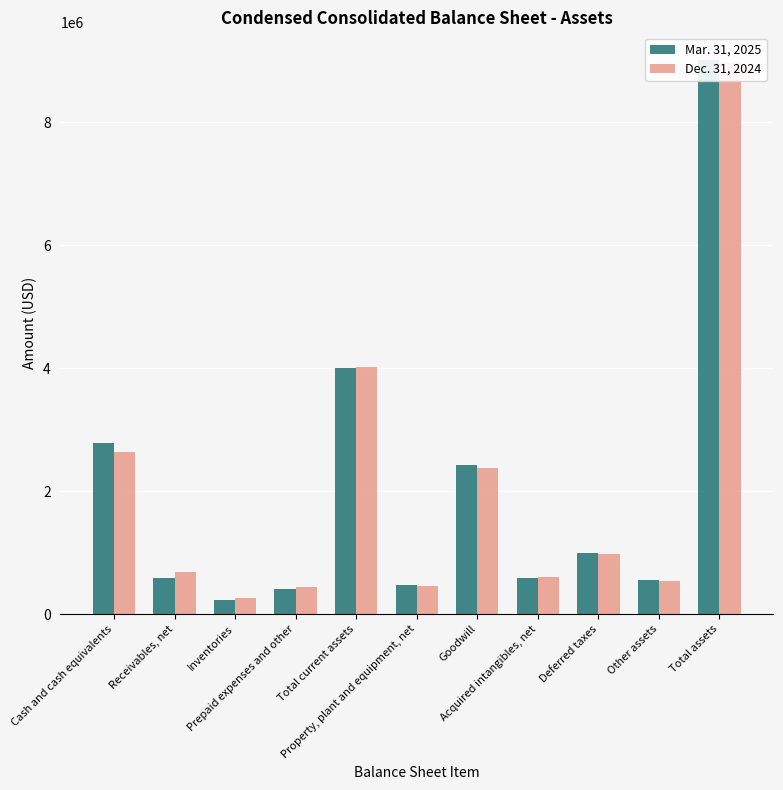

What is the highest value of the Mar. 31, 2025 series?

9013486